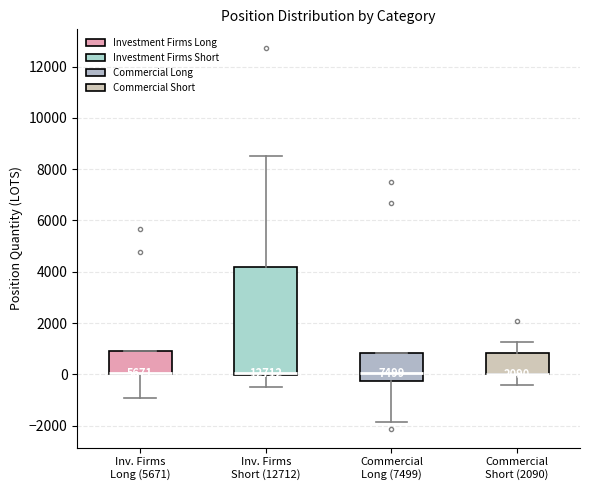

Which box is the tallest, from its lower edge to its upper edge?

Inv. Firms Short (12712)